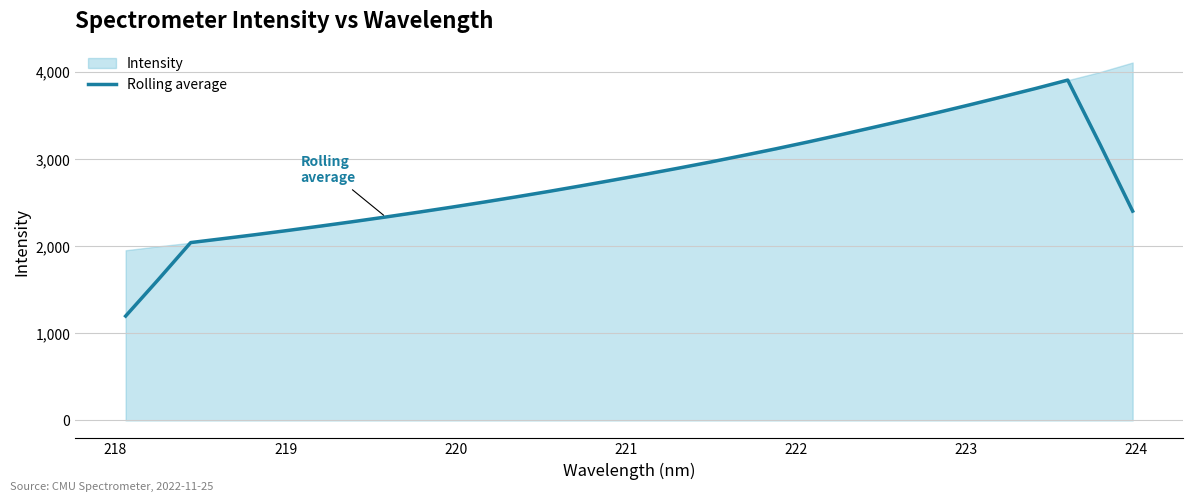

True or false: the data has more than 1 interior local peaks.

False